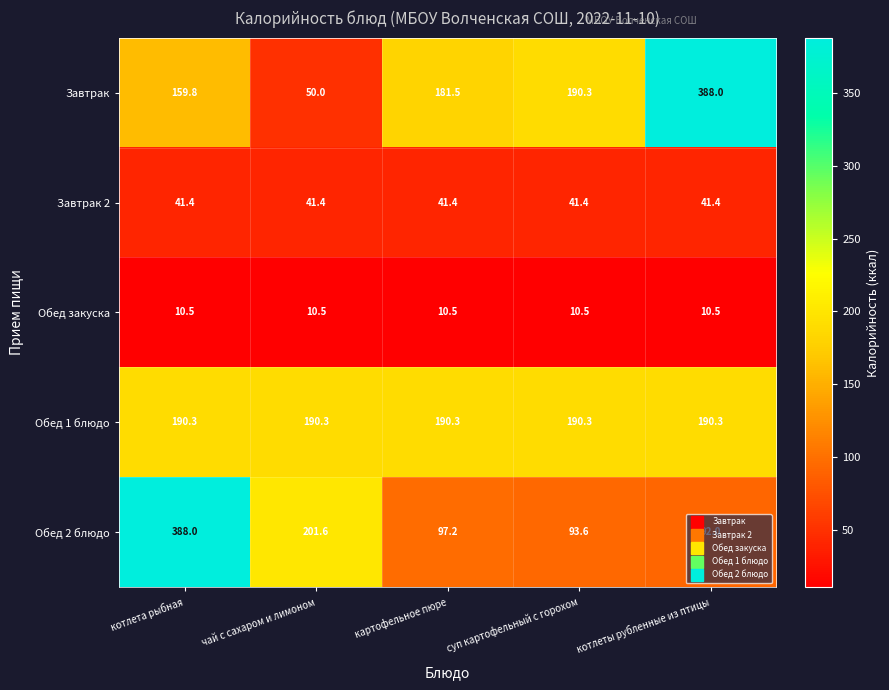

How many values in the Завтрак series are below 181?

2